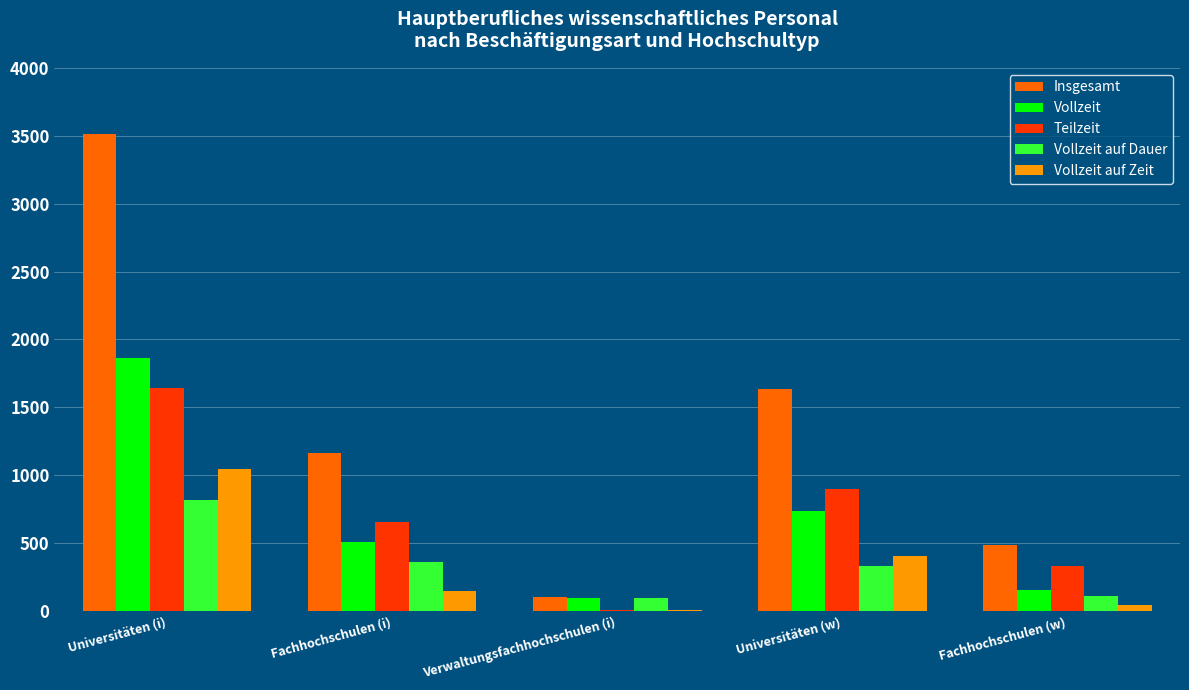

At which category is the sum across all series the highest?

Universitäten (i)